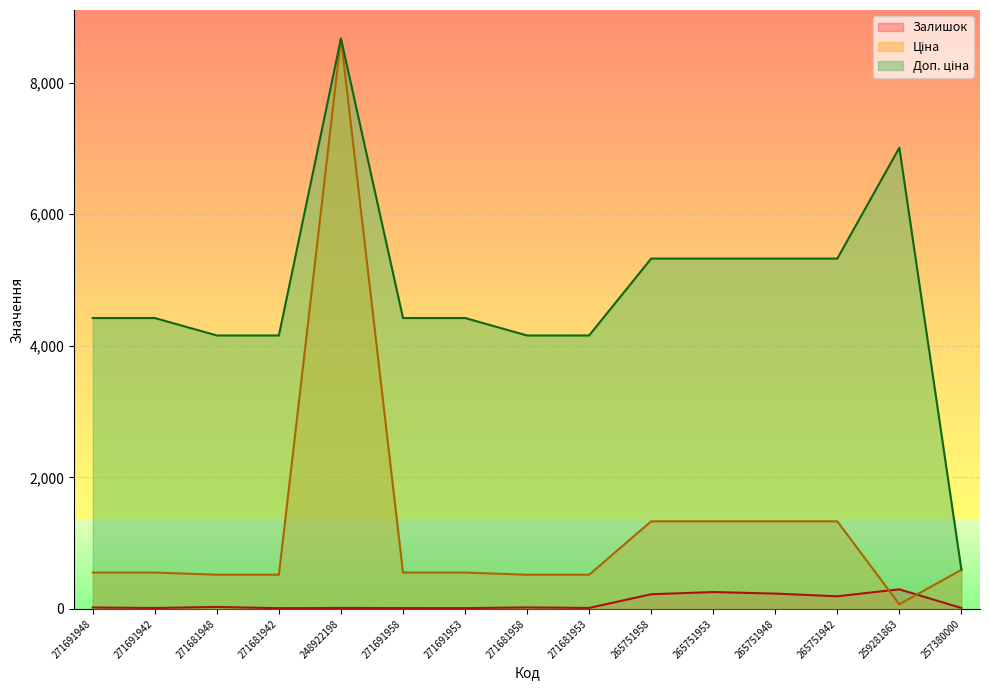

How many values in the Ціна series are below 552?

5